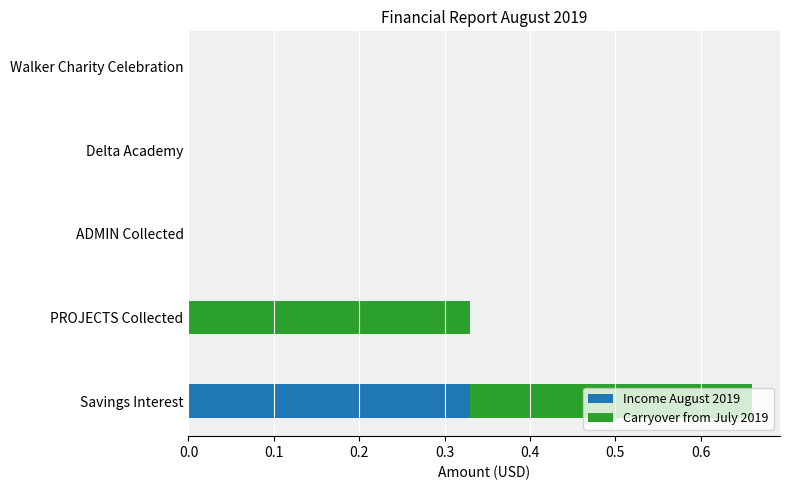

The Income August 2019 series shows 0.1 at Walker Charity Celebration. True or false?

False